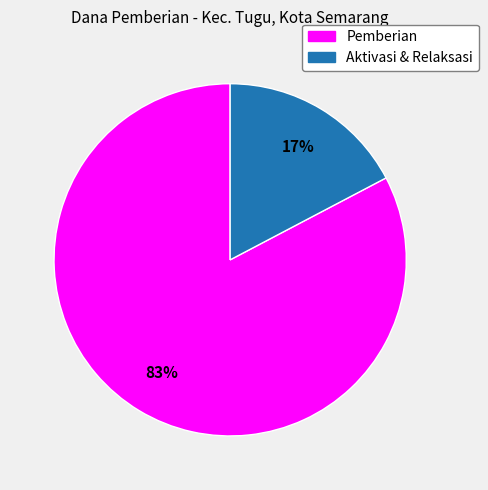

Does any single category account for the majority?

Yes